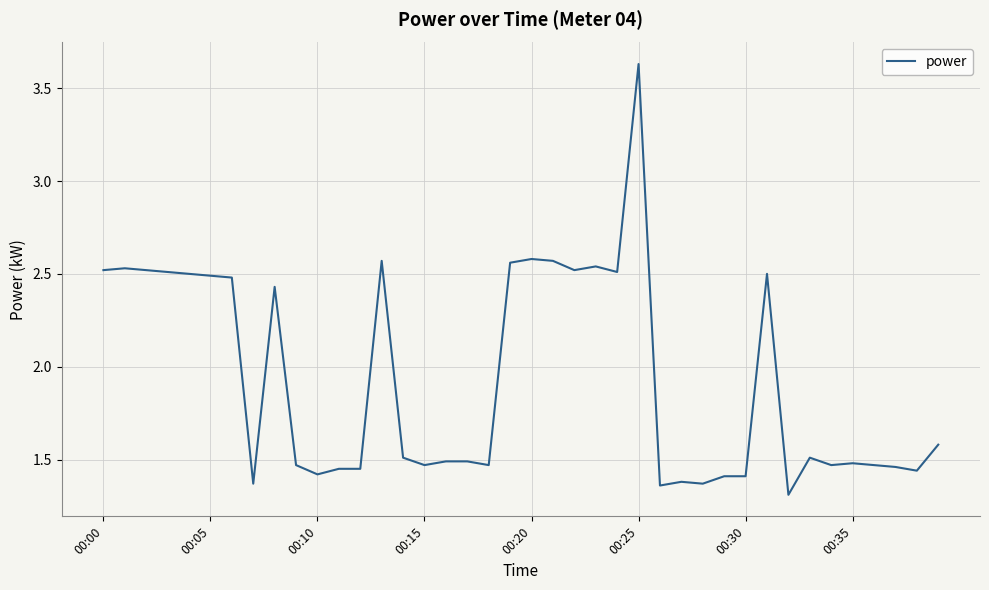

Count the number of categories in the chart.

40